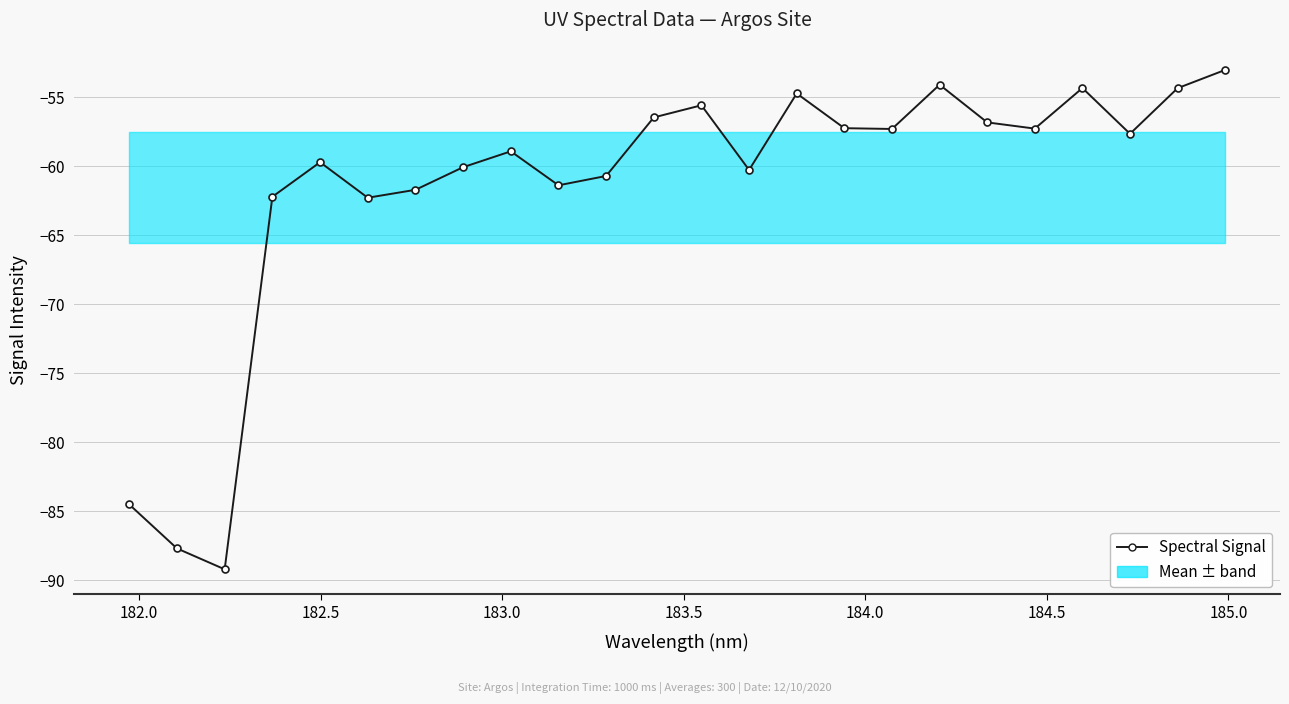

What is the maximum value shown in the chart?

-53.1